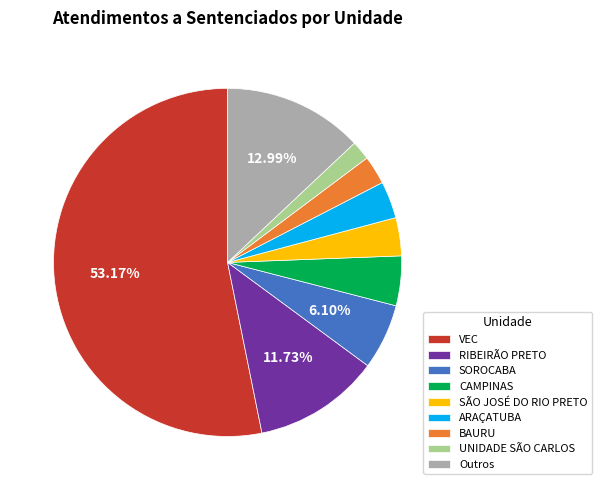

What percentage is the RIBEIRÃO PRETO slice, to the nearest percent?

12%